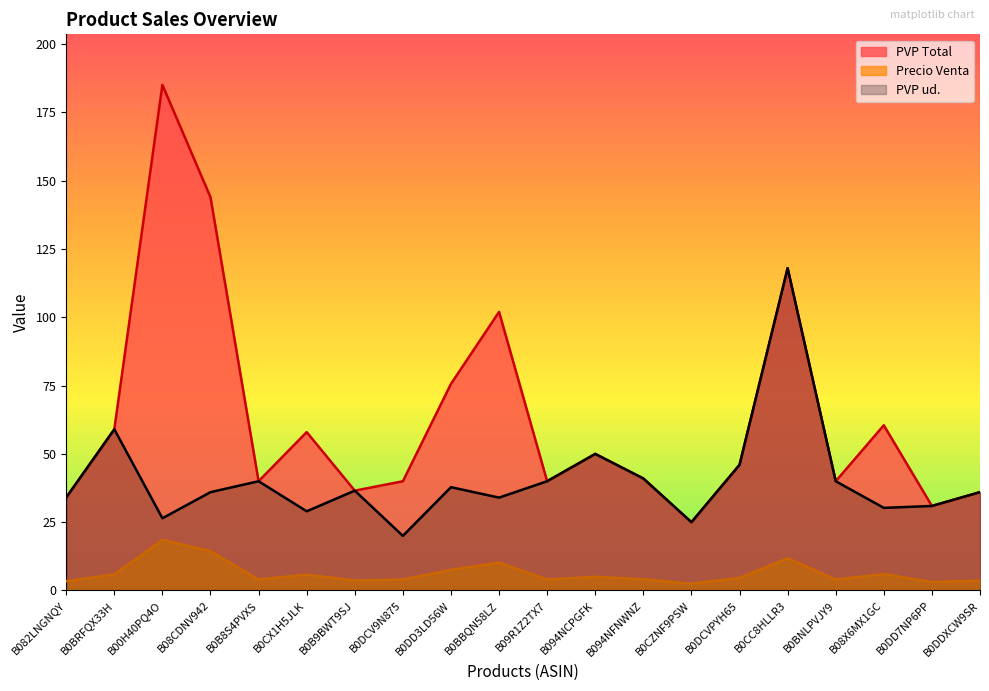

What is the difference between the maximum and minimum values in the Precio Venta series?

16.0